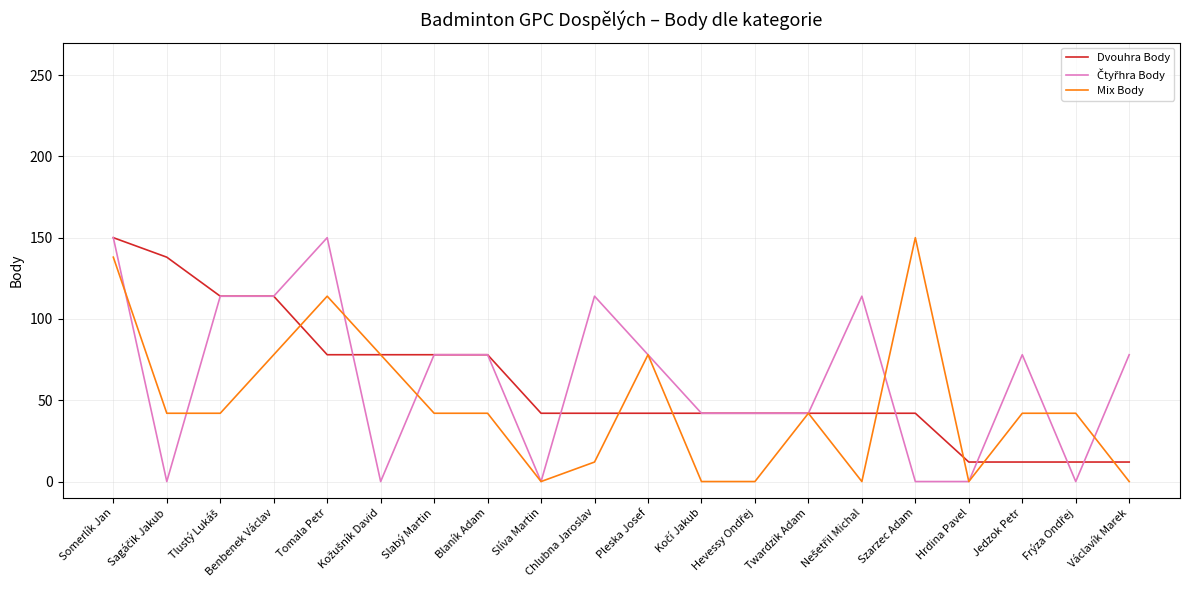

Which category has the highest value in the Mix Body series?

Szarzec Adam